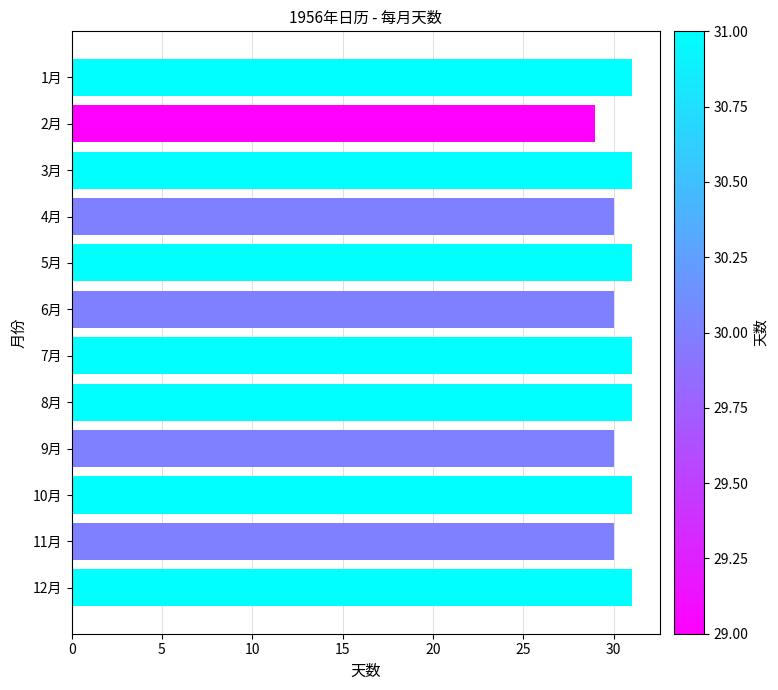

Reading top to bottom, list all the values displayed in this chart.

31	29	31	30	31	30	31	31	30	31	30	31